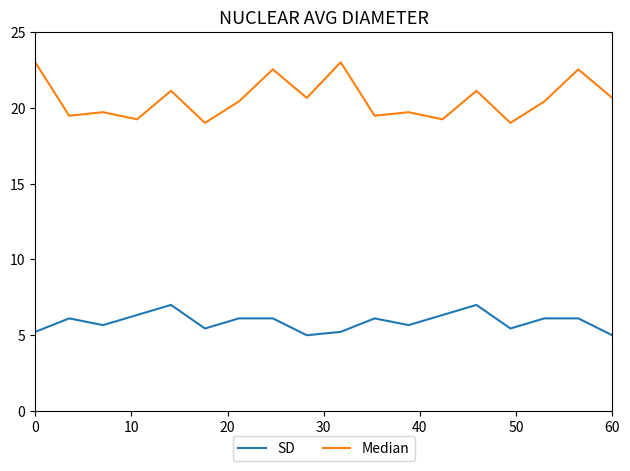

Which series has the largest range (max minus min)?

Median